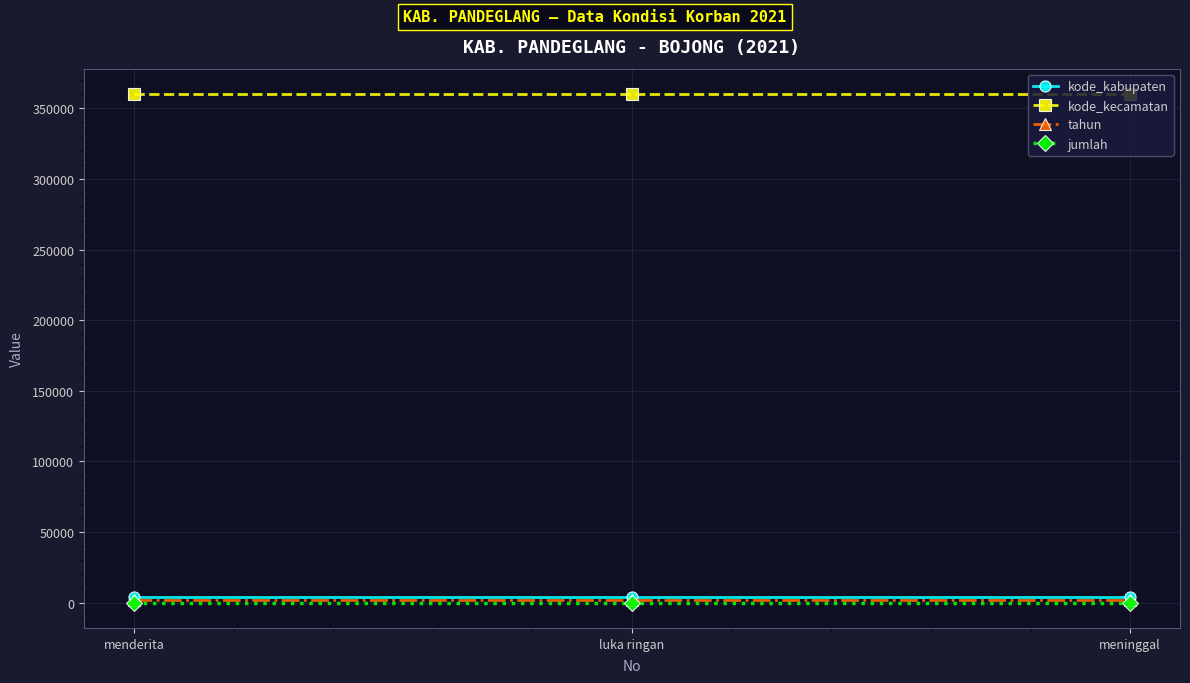

What position from the right is luka ringan?

2